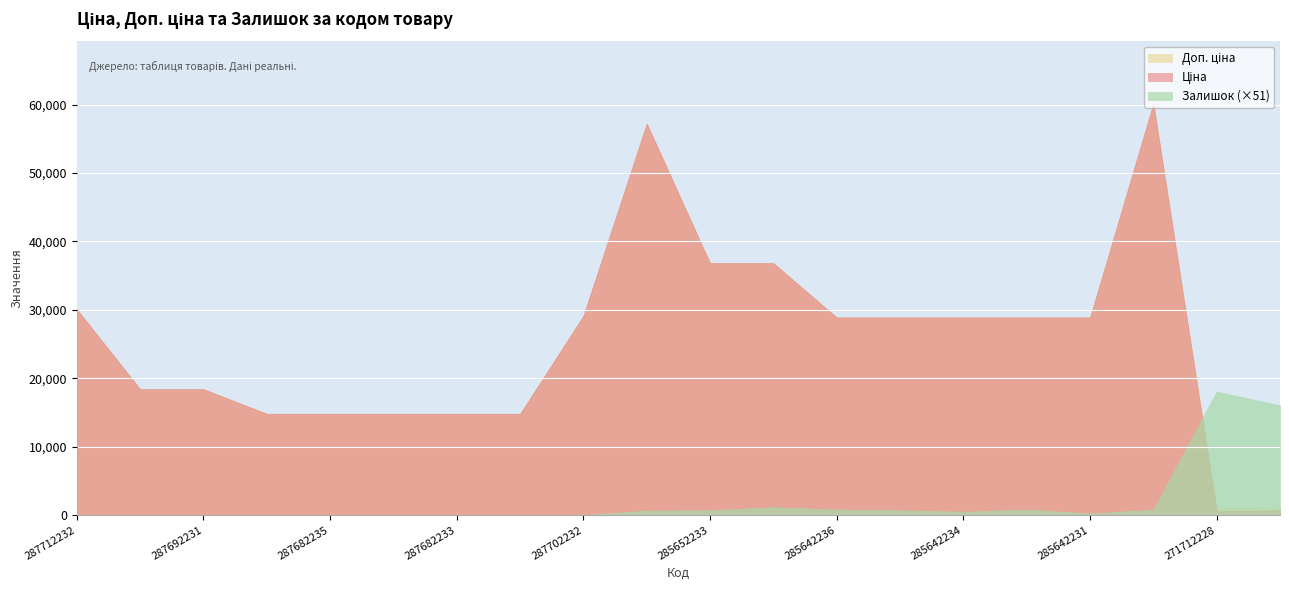

What is the spread (max minus min) of values at 287712232?

30102.8